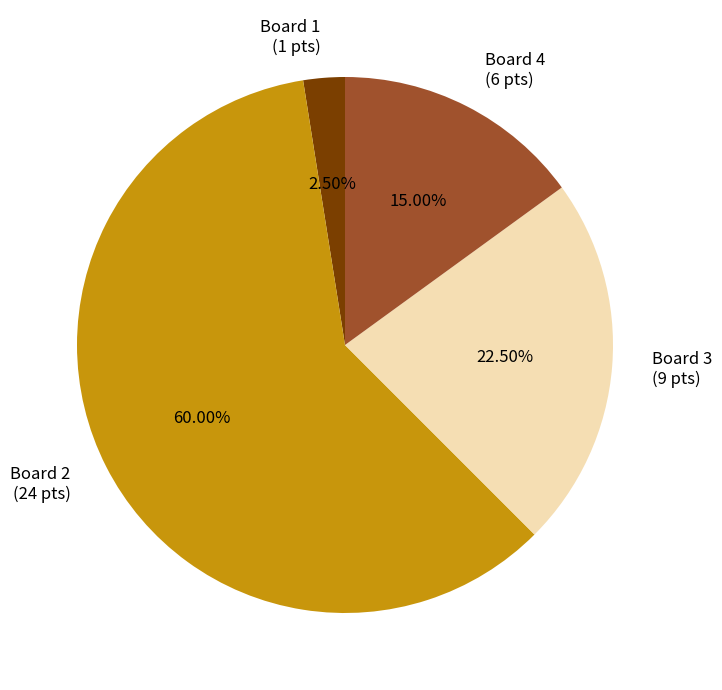

Is the sum of Board 2 (24 pts) and Board 4 (6 pts) greater than half?

Yes